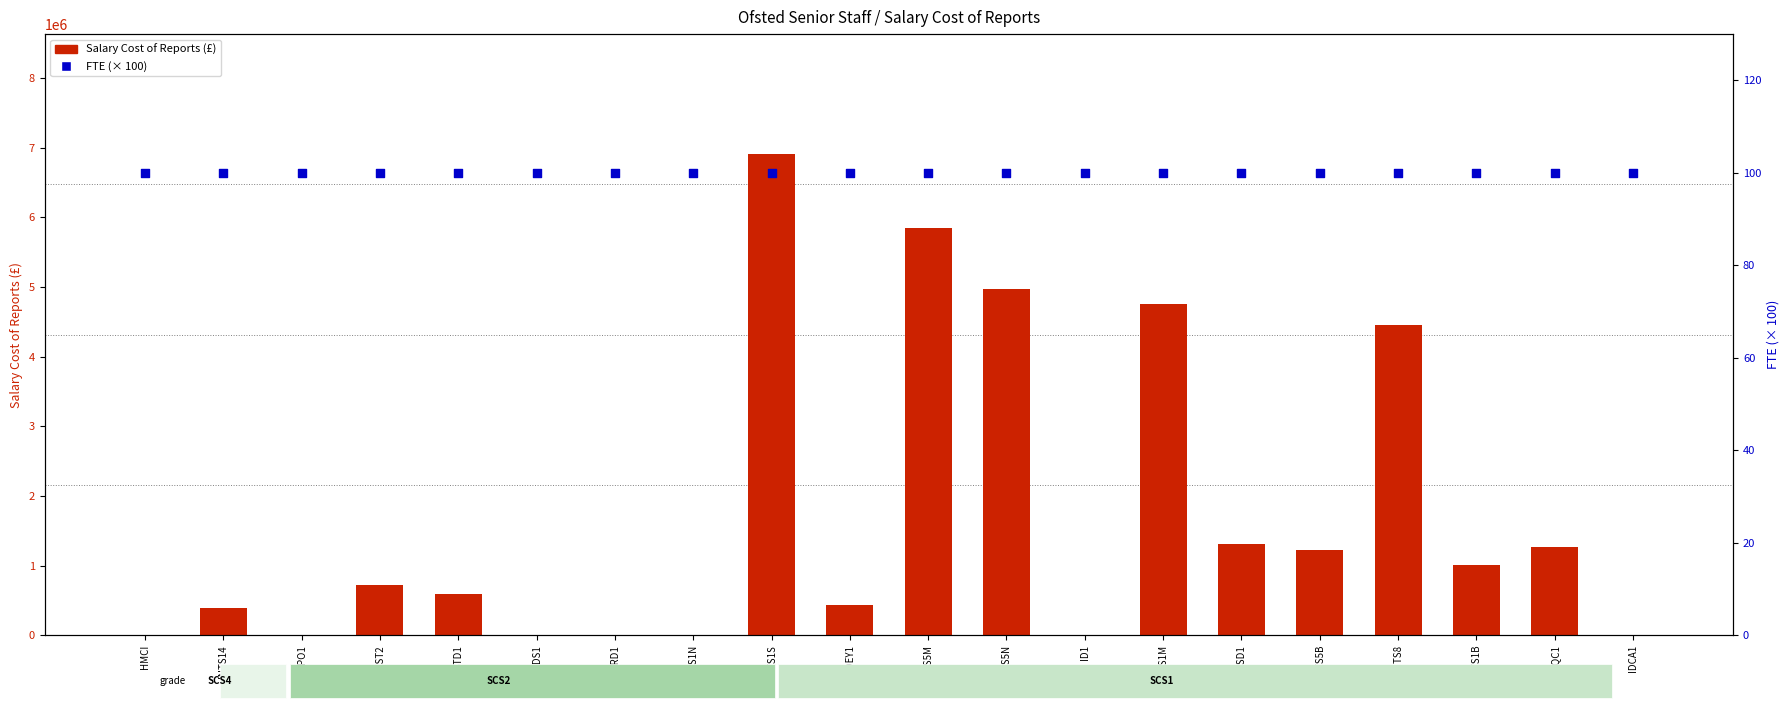

Which series contains the lowest Y value?

Salary Cost of Reports (£)